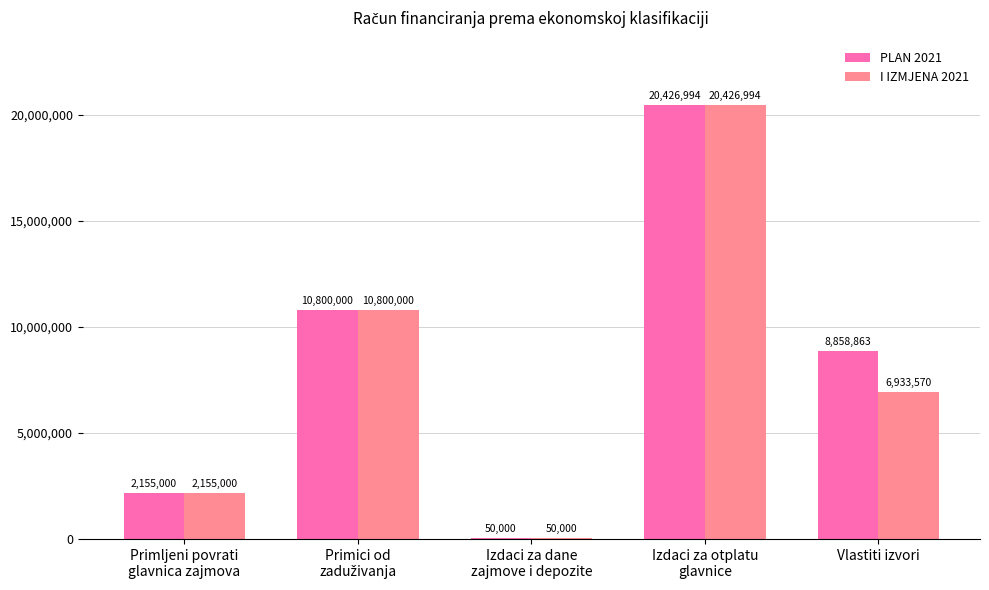

The value of PLAN 2021 at Vlastiti izvori is 14386040.3. True or false?

False